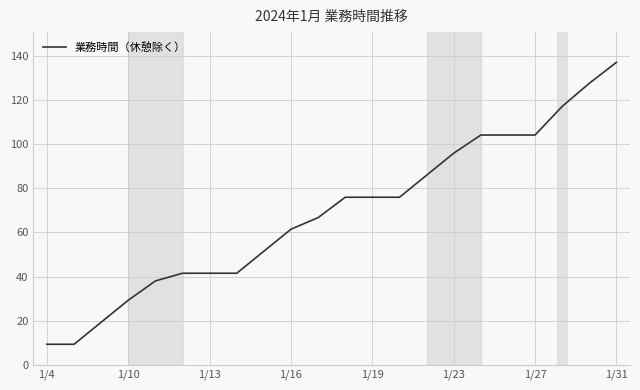

Between 1/16 and 1/10, which is larger?

1/16